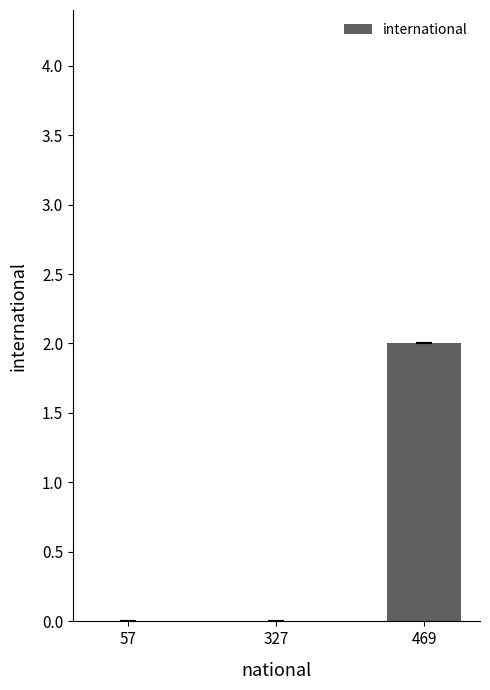

What is the difference between the values at 469 and 57?

2